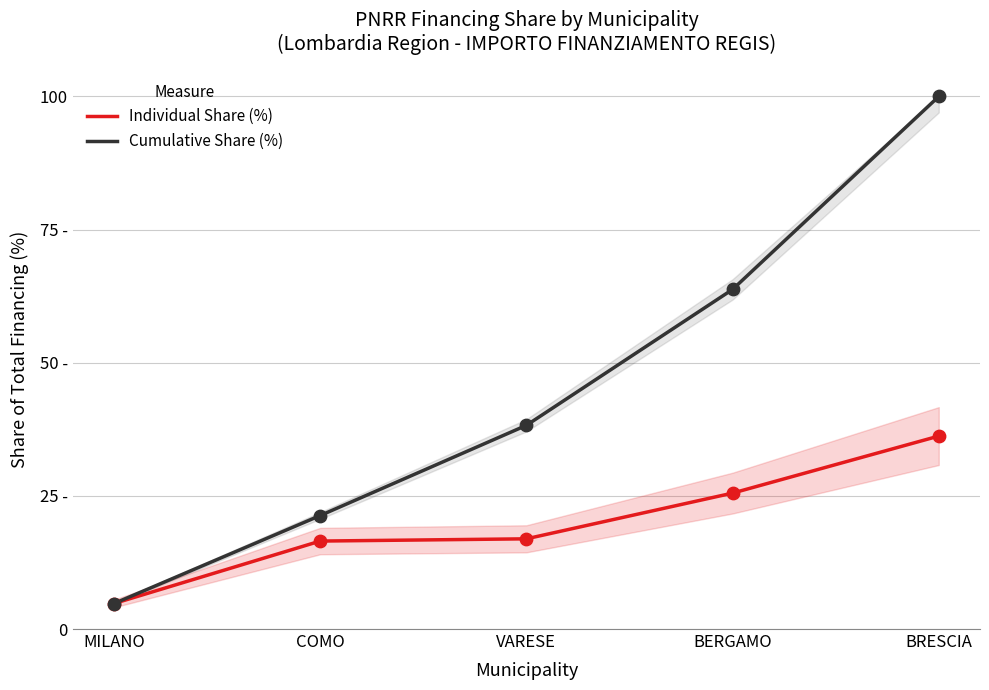

Which series contains the lowest Y value?

Individual Share (%)